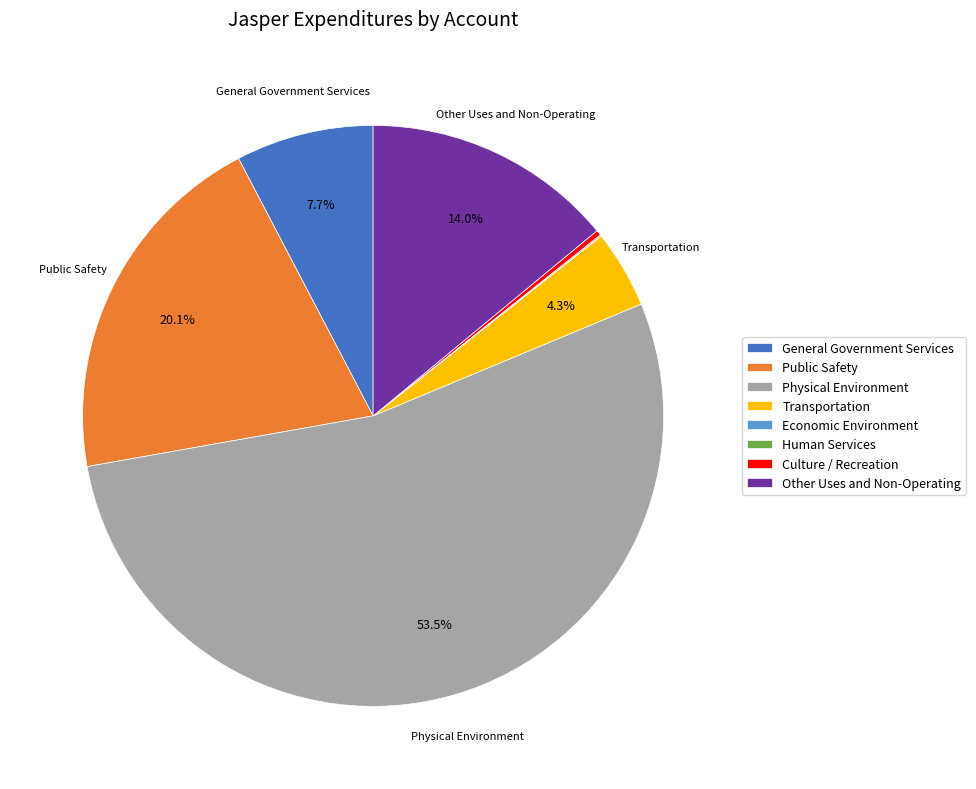

Which category has the biggest portion of the pie?

Physical Environment